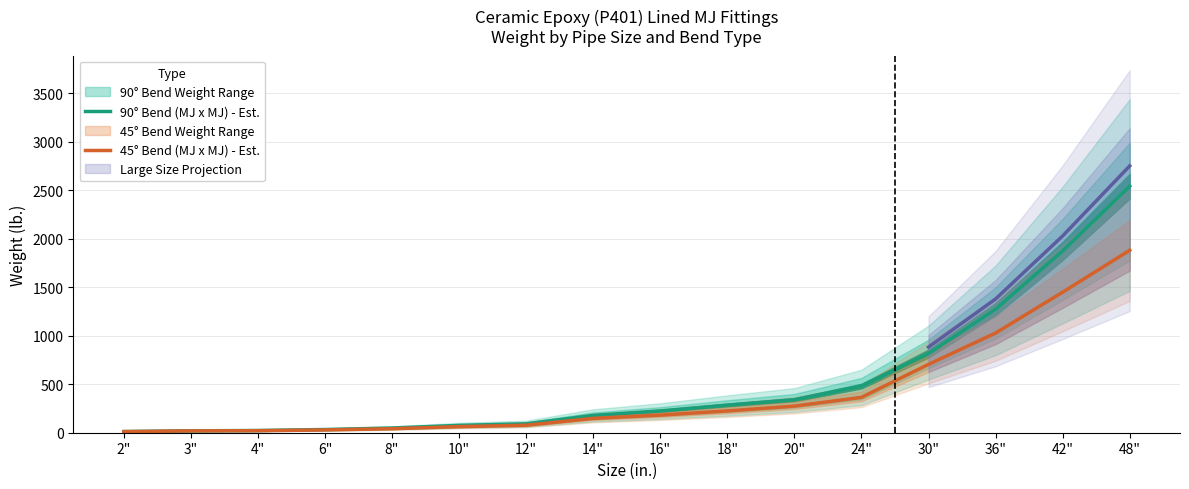

What is the difference between the maximum and minimum values in the 90° Bend (MJ x MJ) - Est. series?

2529.6